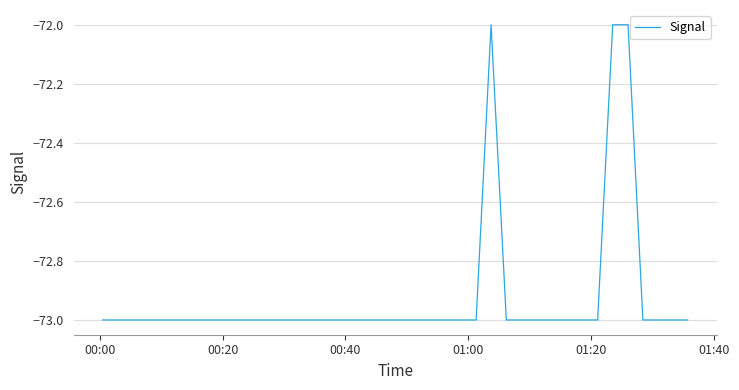

What is the greatest value displayed?

-72